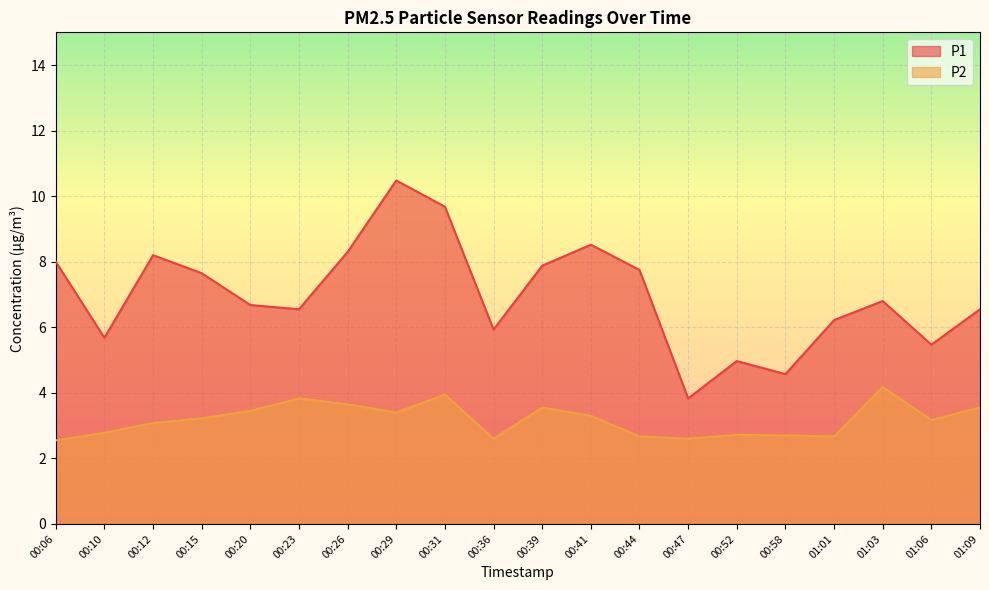

Where is the first local minimum for P2?

00:29